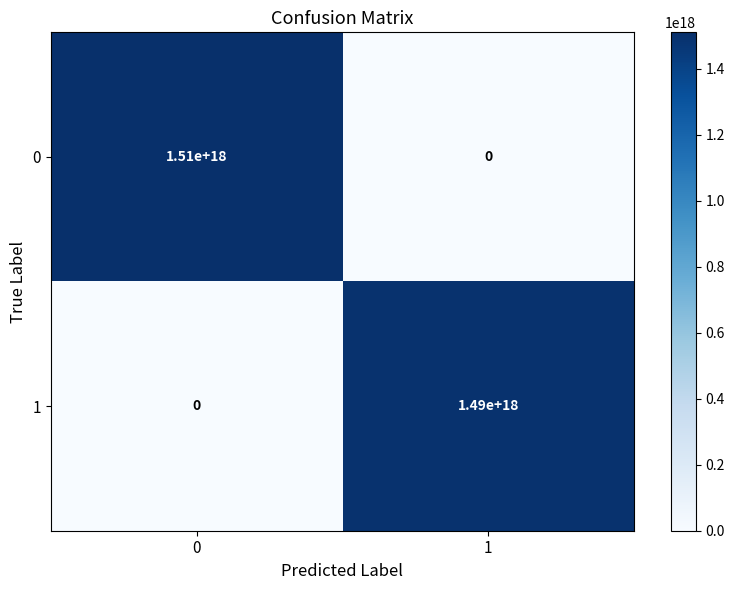

List the series in order of their overall mean, highest first.

0, 1